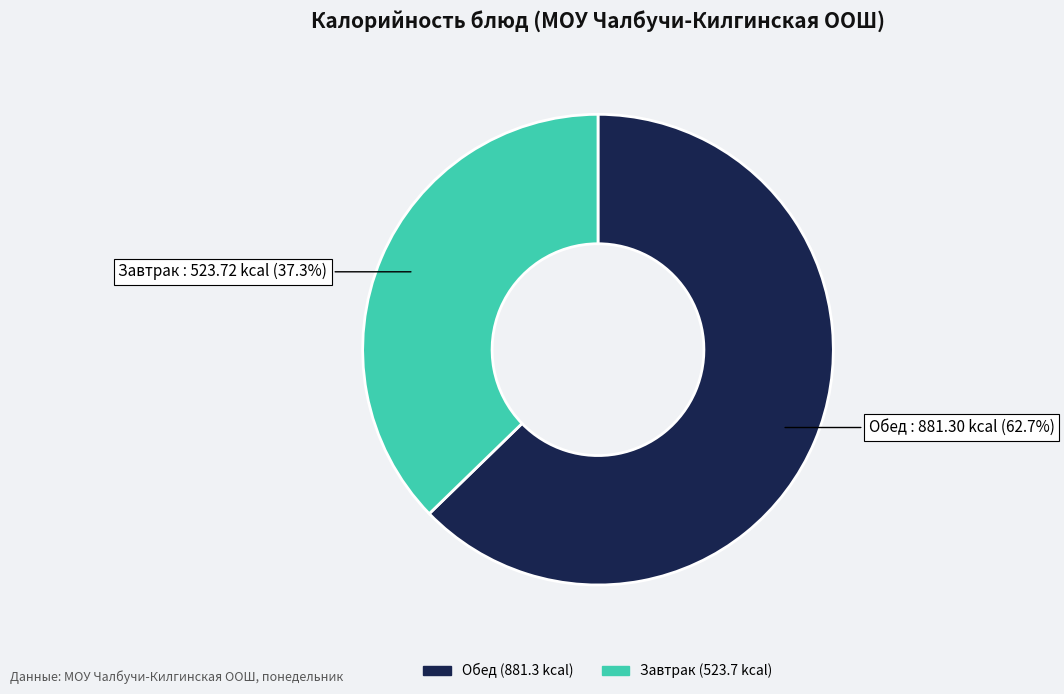

Is there any slice that represents more than half of the pie?

Yes